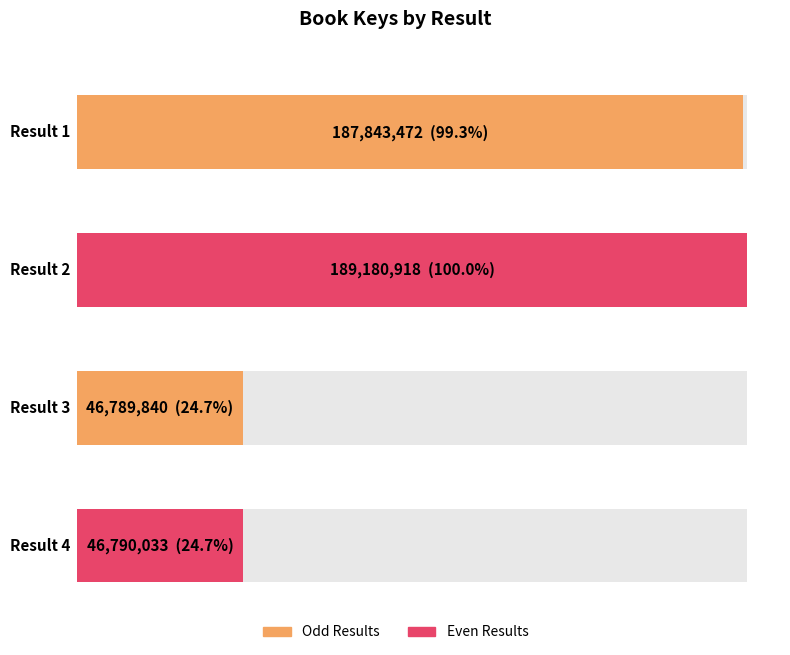

The chart shows a value of 187843472 at Result 1. True or false?

True